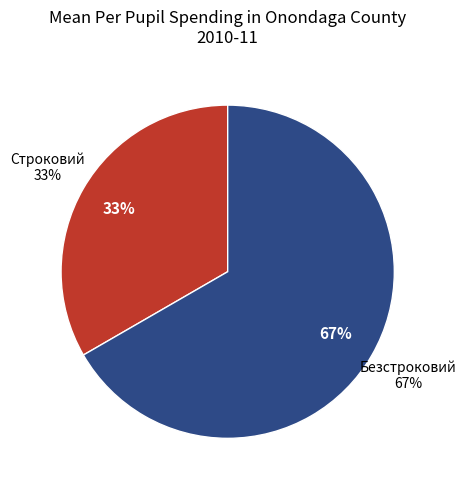

Which slice is the largest?

Безстроковий